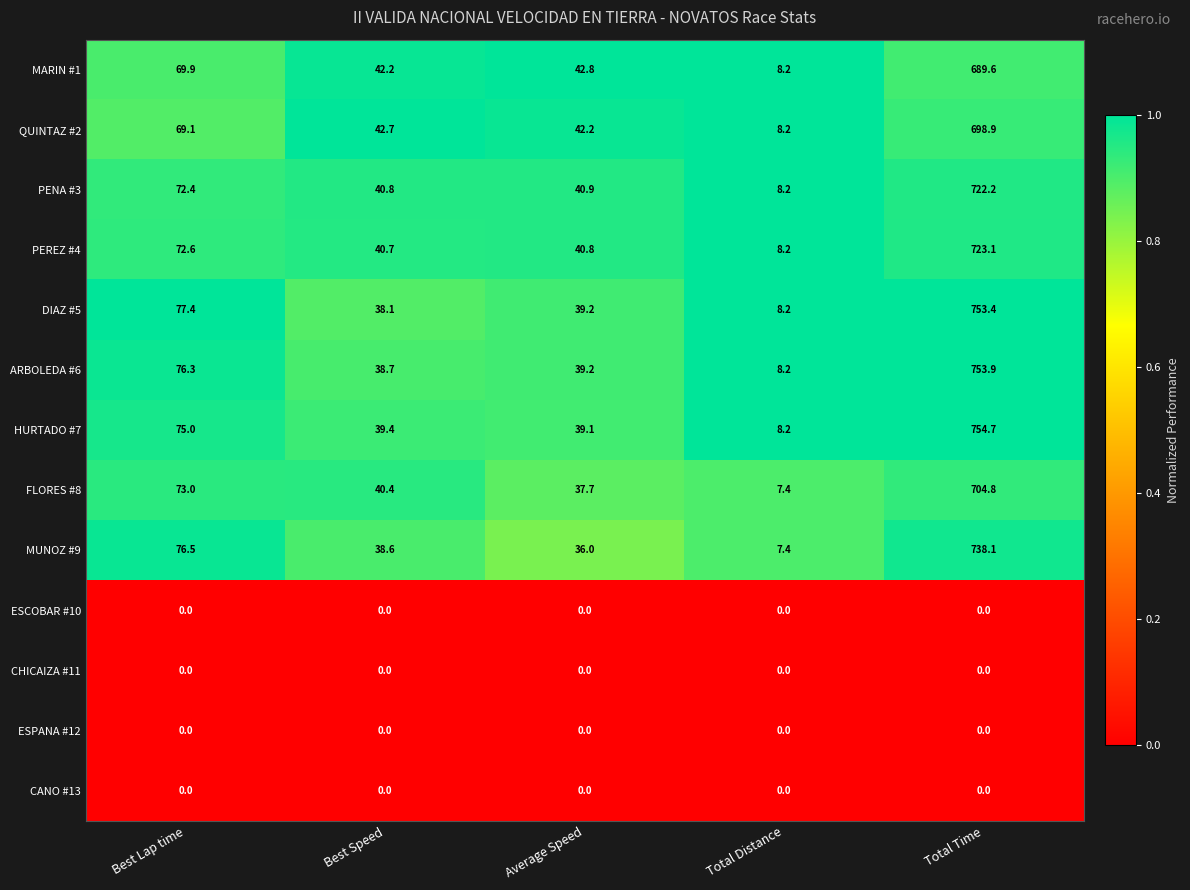

Which series has the largest total across all categories?

HURTADO #7